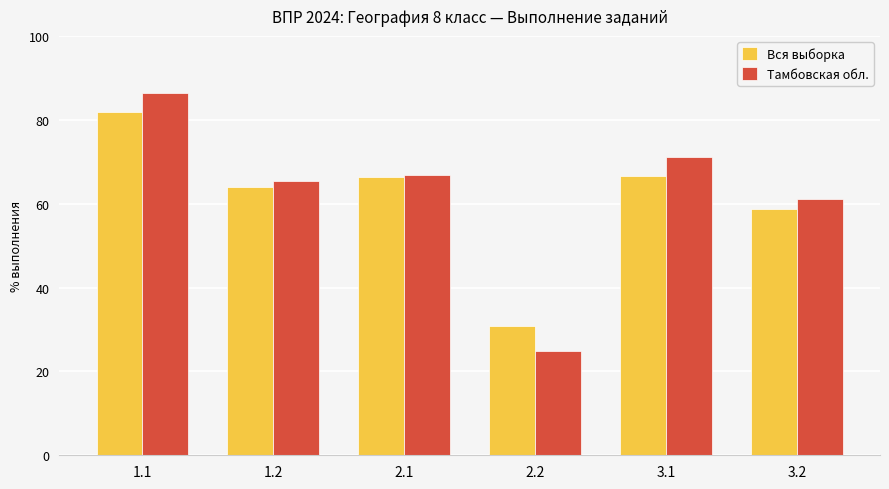

The value of Тамбовская обл. at 3.1 is 33.5. True or false?

False